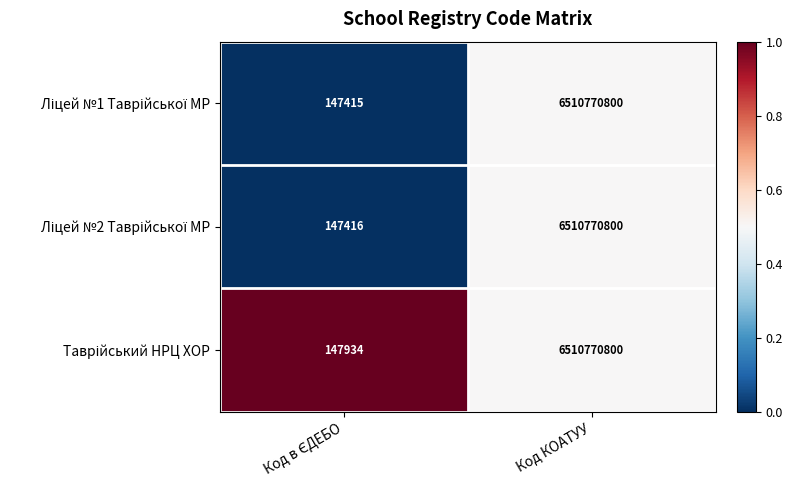

What is the total value across all series at Код КОАТУУ?

19532312400